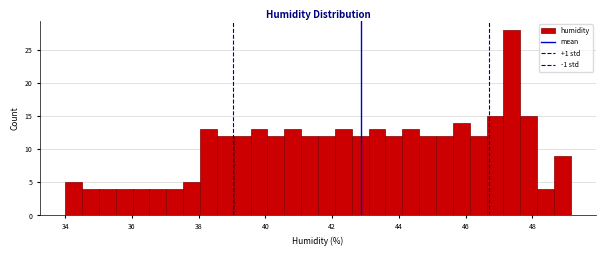

Read against the x-axis, roughly where is the centre of the tallest bar?

47.4